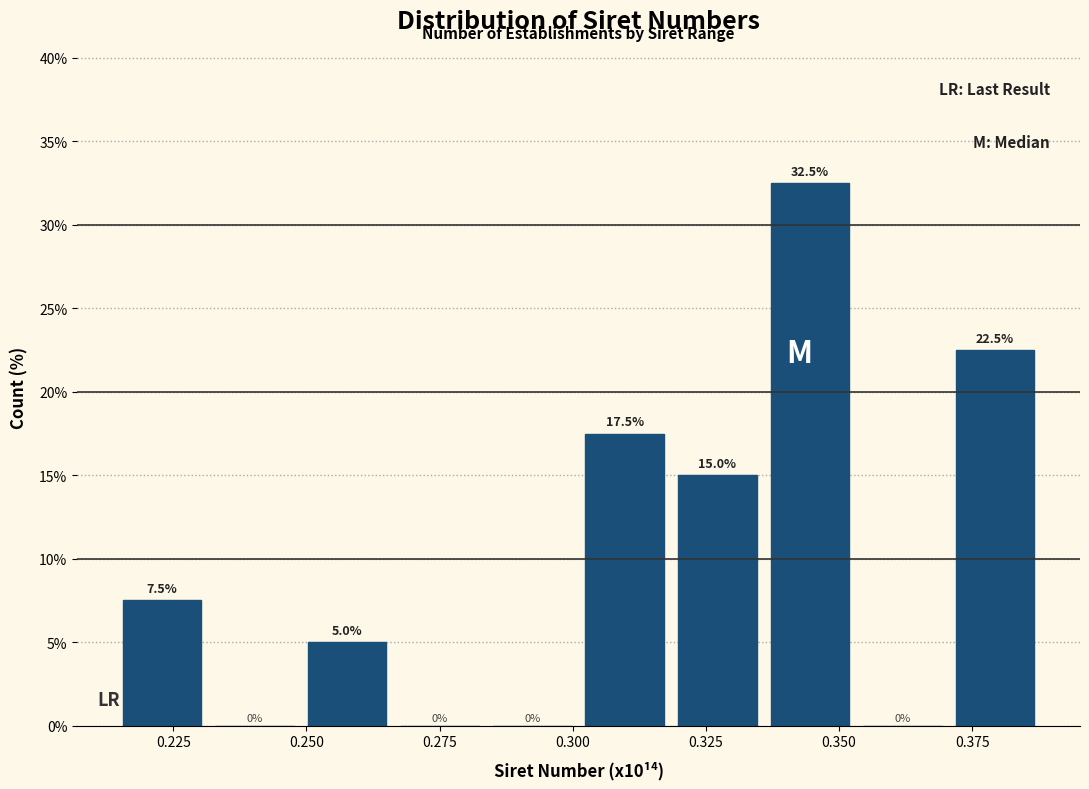

Read against the x-axis, roughly where is the centre of the tallest bar?

0.345